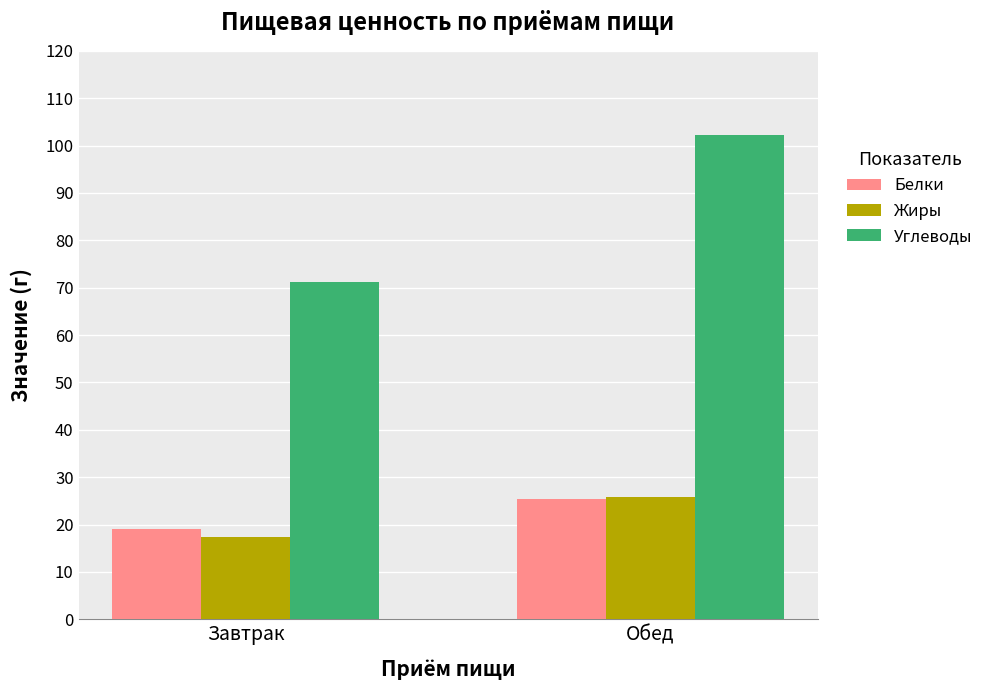

How many values in the Жиры series are below 25?

1